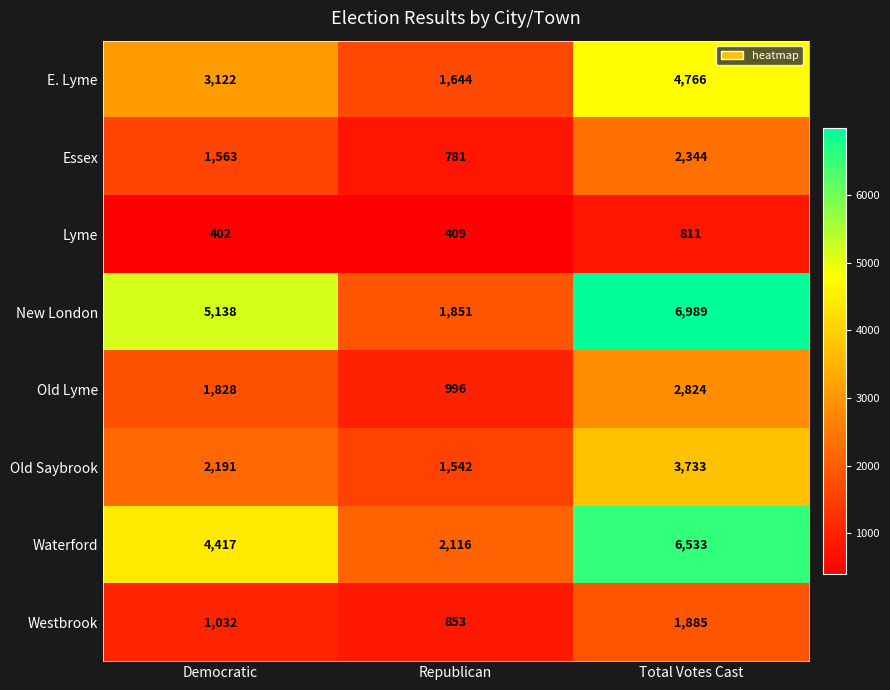

Reading left to right, what are all the values shown in this chart?

E. Lyme: Democratic=3122	Republican=1644	Total Votes Cast=4766
Essex: Democratic=1563	Republican=781	Total Votes Cast=2344
Lyme: Democratic=402	Republican=409	Total Votes Cast=811
New London: Democratic=5138	Republican=1851	Total Votes Cast=6989
Old Lyme: Democratic=1828	Republican=996	Total Votes Cast=2824
Old Saybrook: Democratic=2191	Republican=1542	Total Votes Cast=3733
Waterford: Democratic=4417	Republican=2116	Total Votes Cast=6533
Westbrook: Democratic=1032	Republican=853	Total Votes Cast=1885